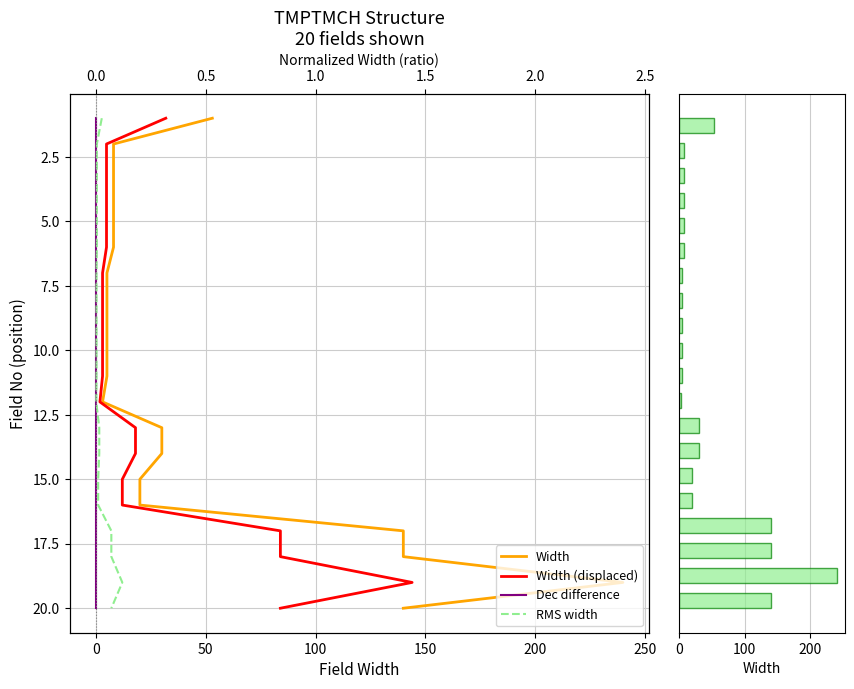

Which series has the largest total across all categories?

Width